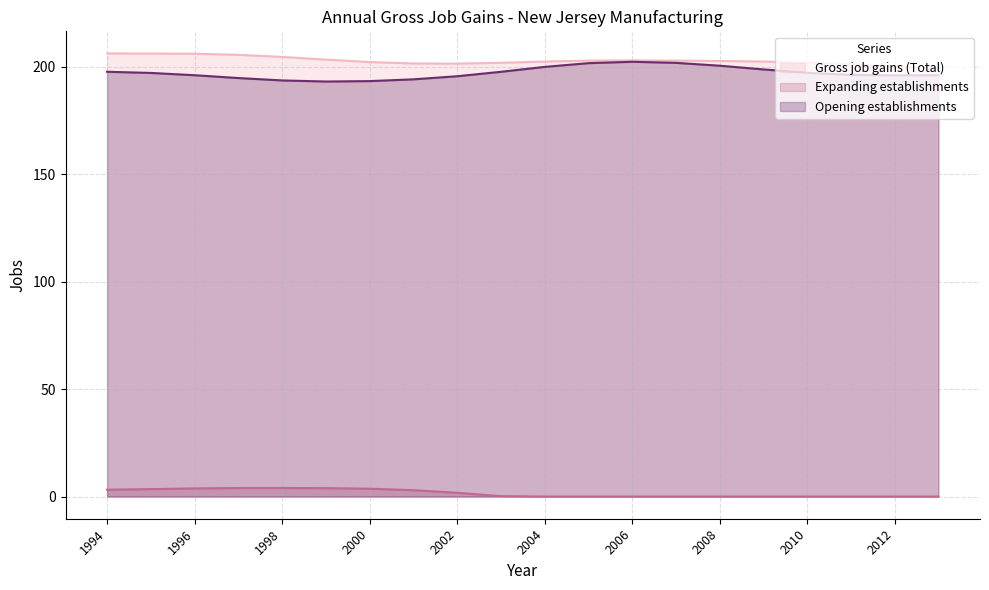

Count the number of categories in the chart.

20